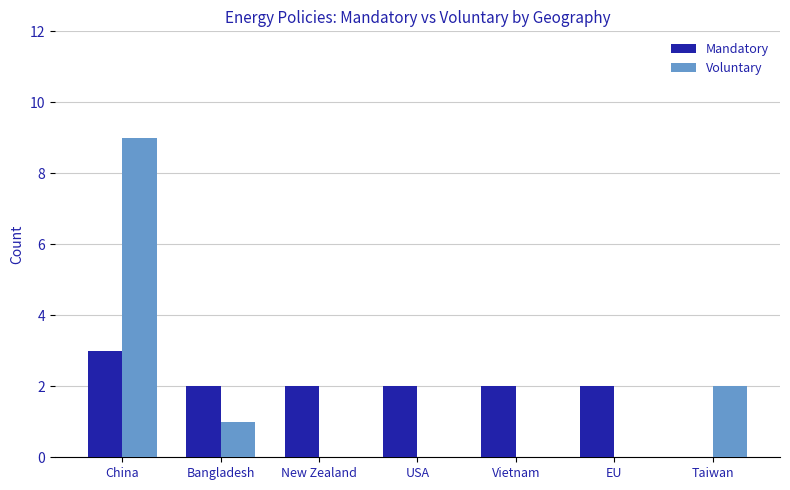

At which label is Voluntary closest to 4?

Taiwan